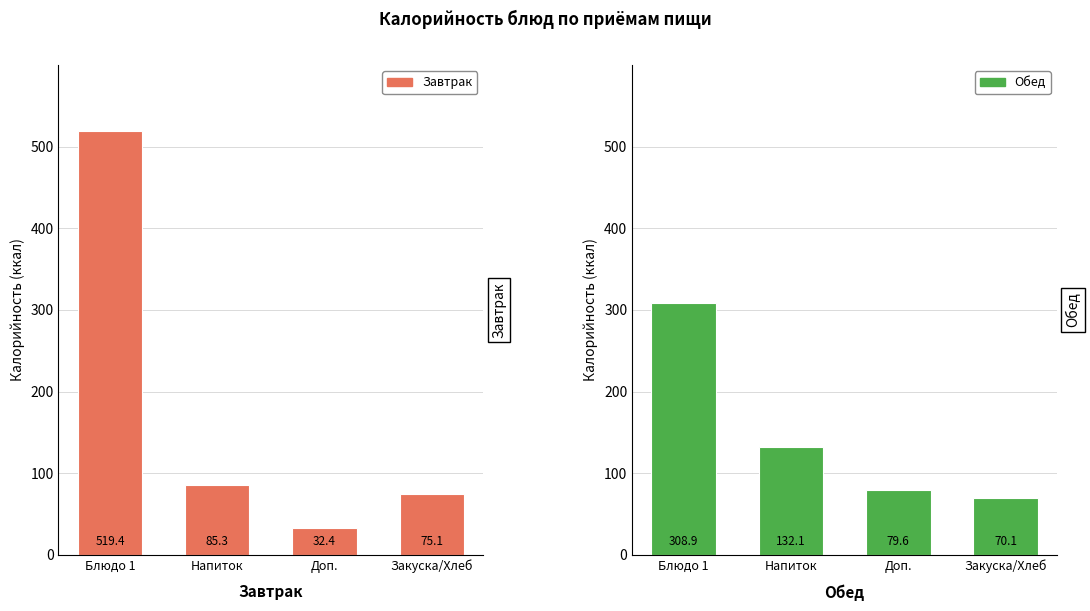

What is the smallest value displayed?

32.4